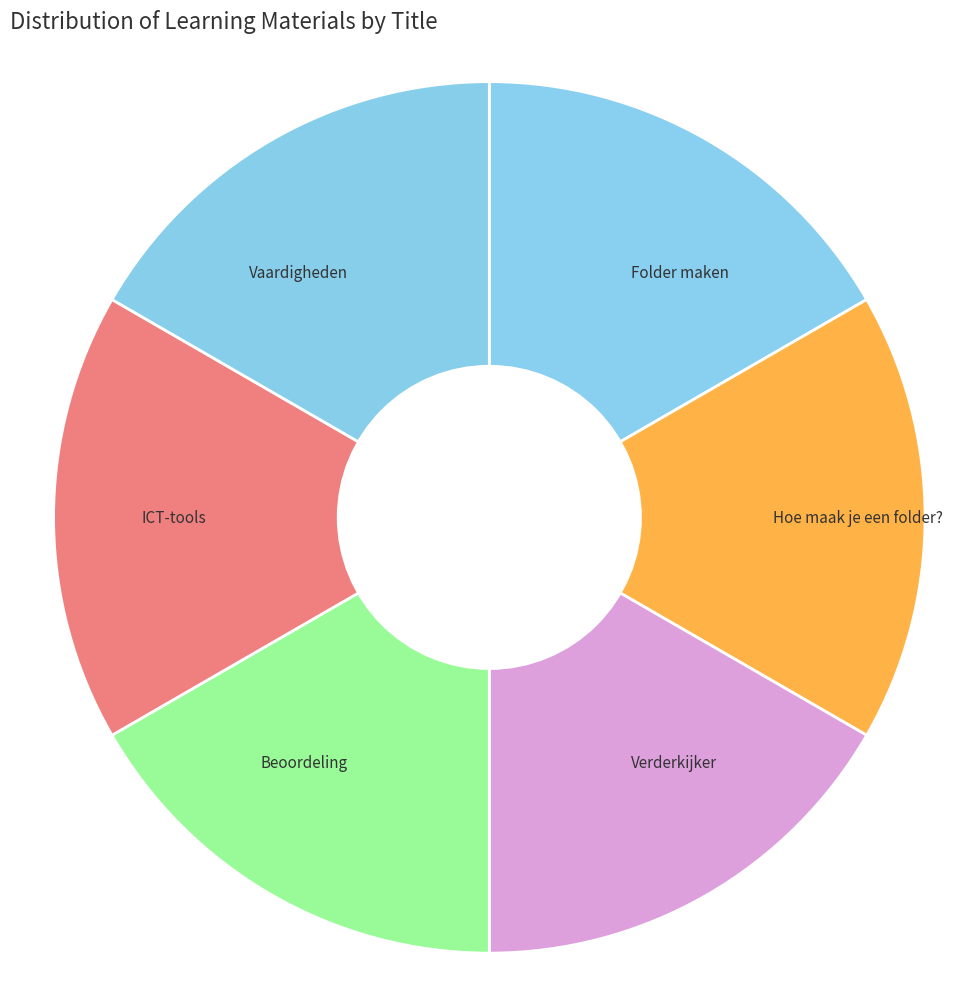

Does ICT-tools represent more than half of the total?

No